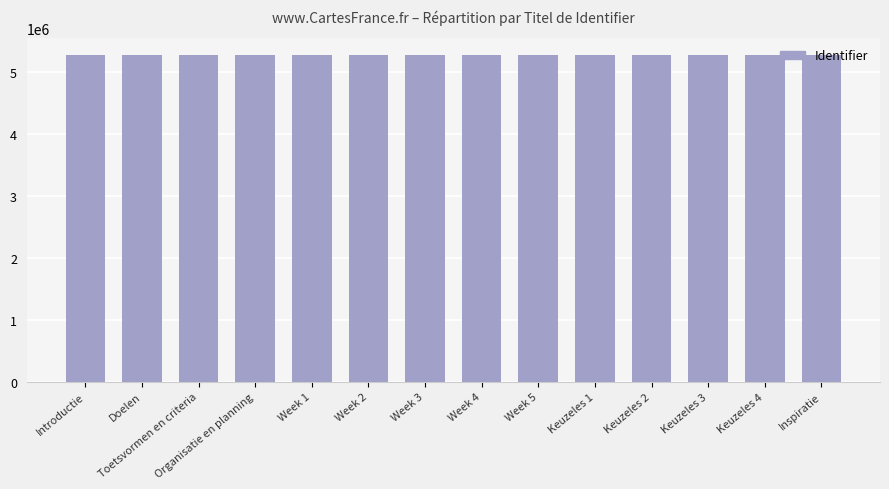

What is the minimum value shown in the chart?

5286623